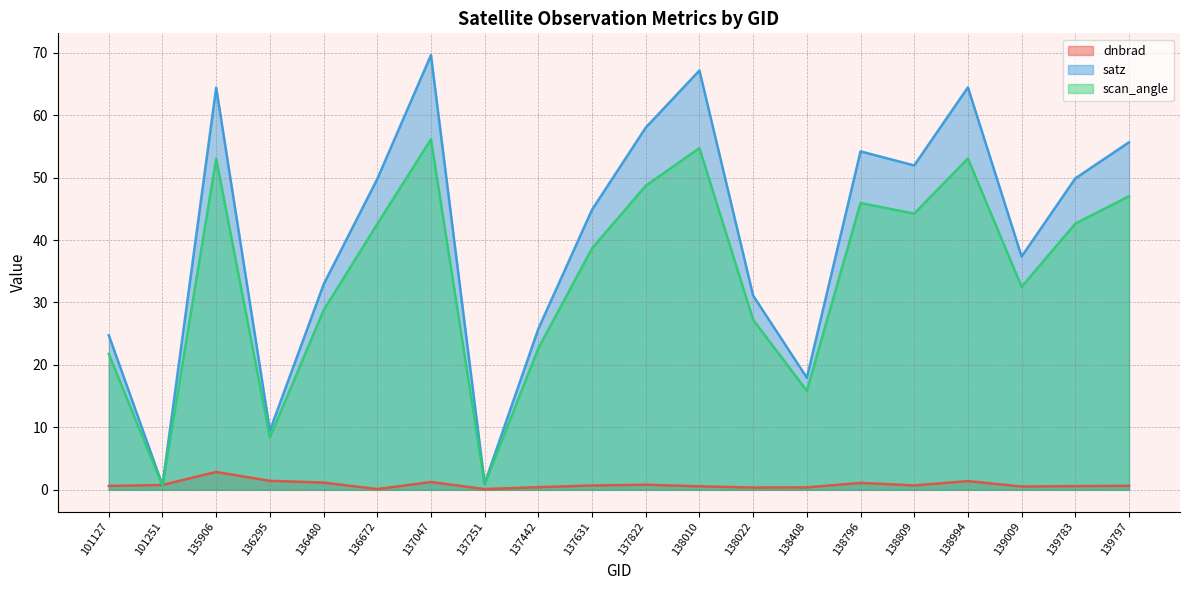

What is the minimum value shown in the chart?

0.1